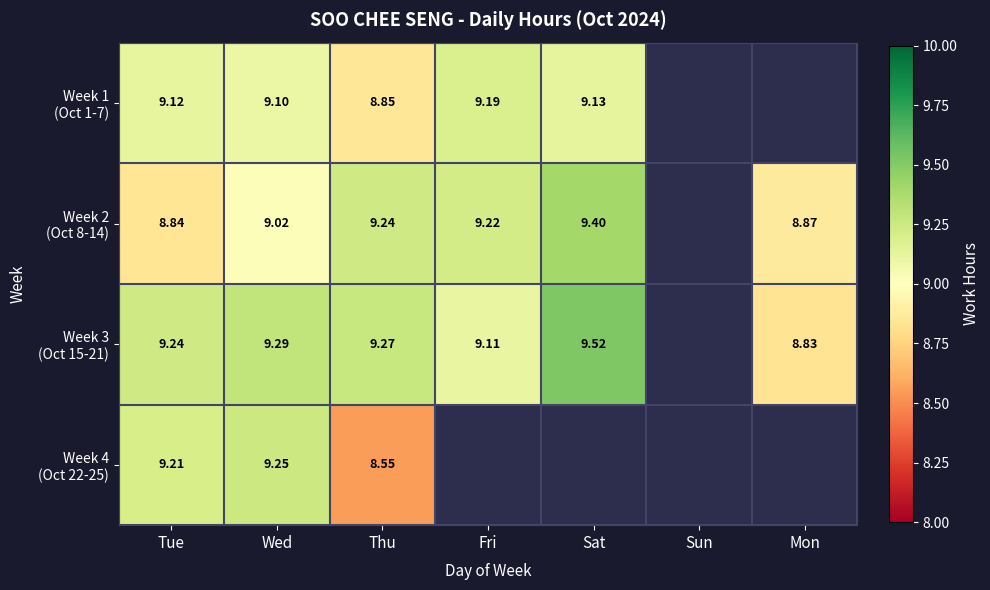

What is the difference between the maximum and minimum values in the Week 3 (Oct 15-21) series?

0.7